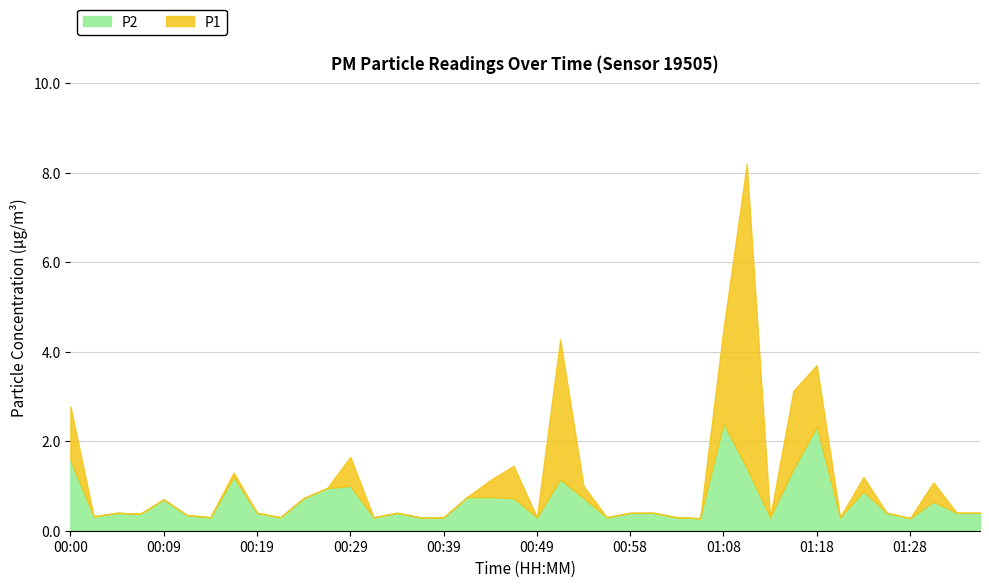

Which series has the largest total across all categories?

P1